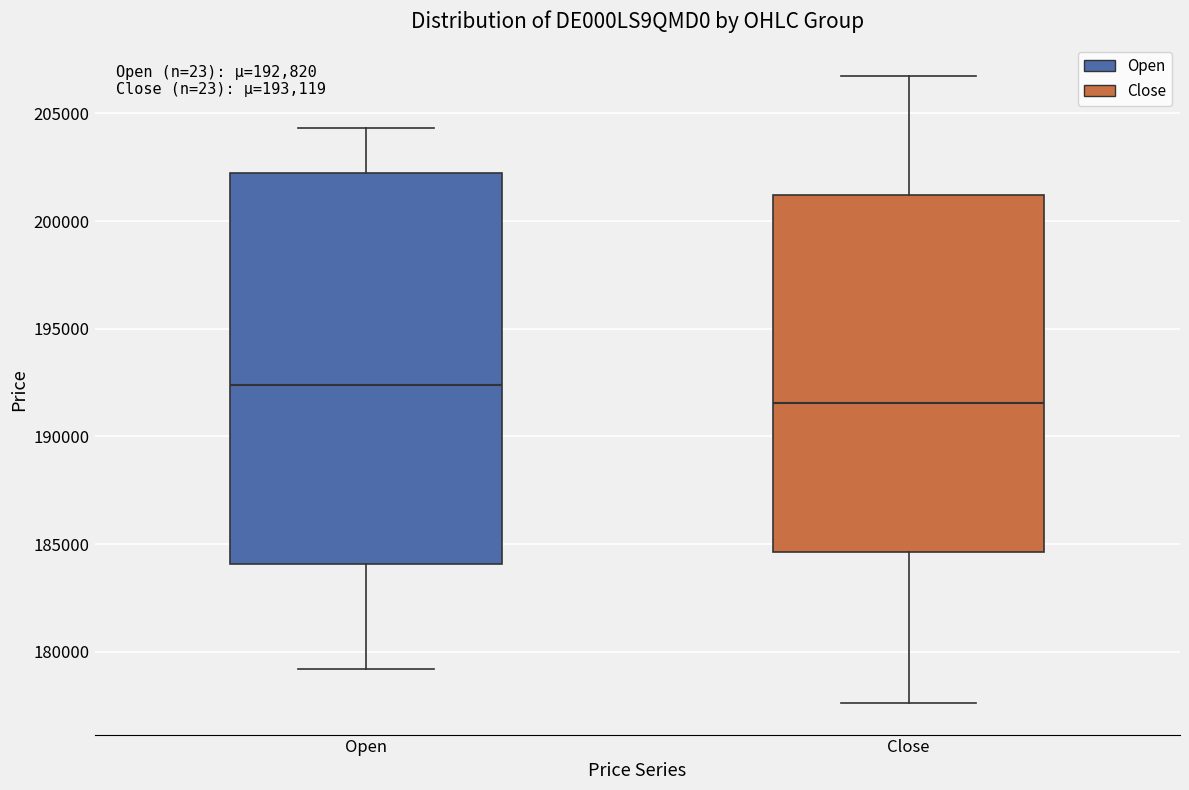

Which box has the lowest median line?

Close